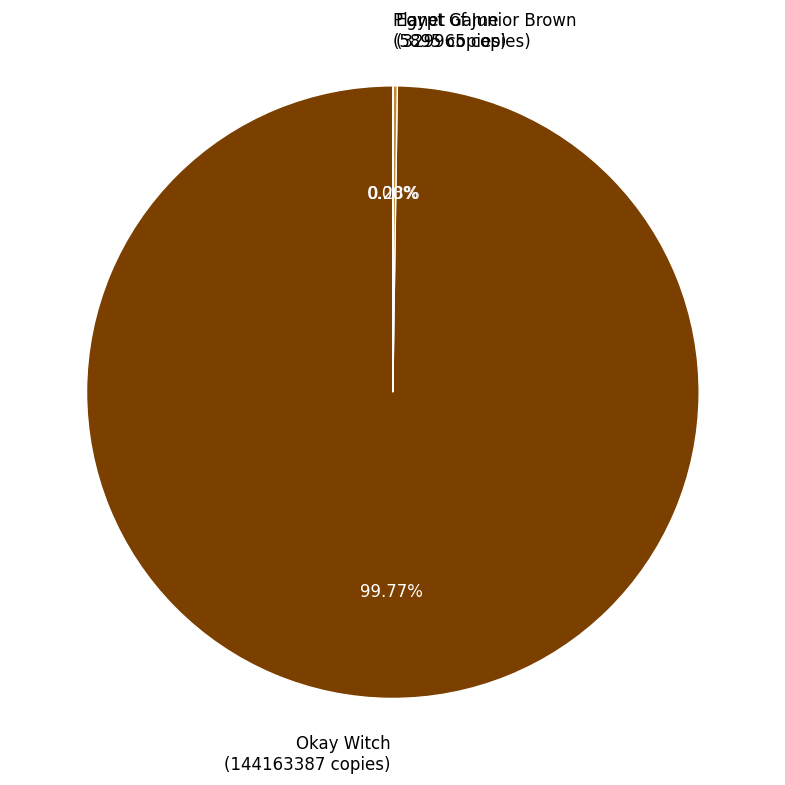

Does any single category account for the majority?

Yes